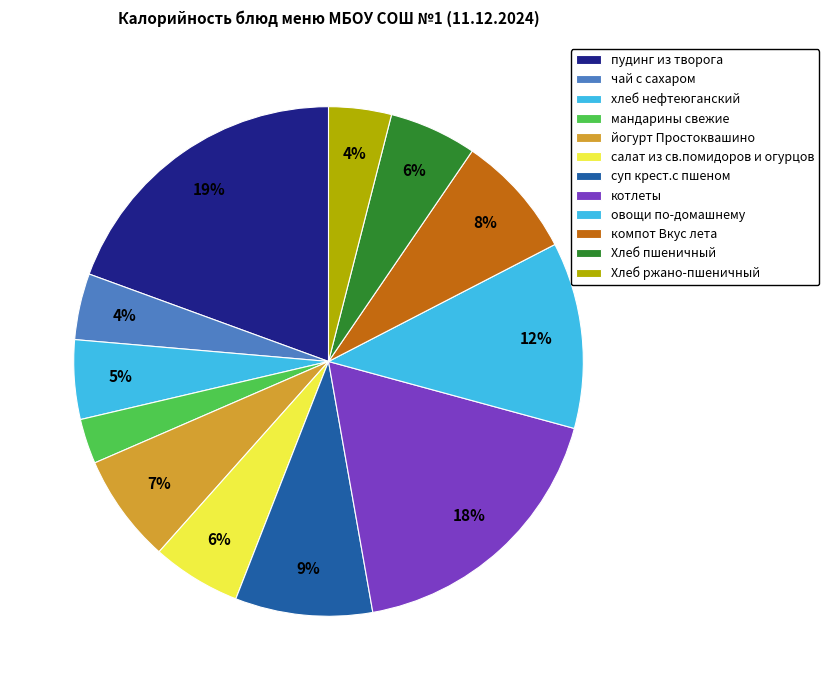

What percentage do компот Вкус лета and суп крест.с пшеном together represent?

16.6%